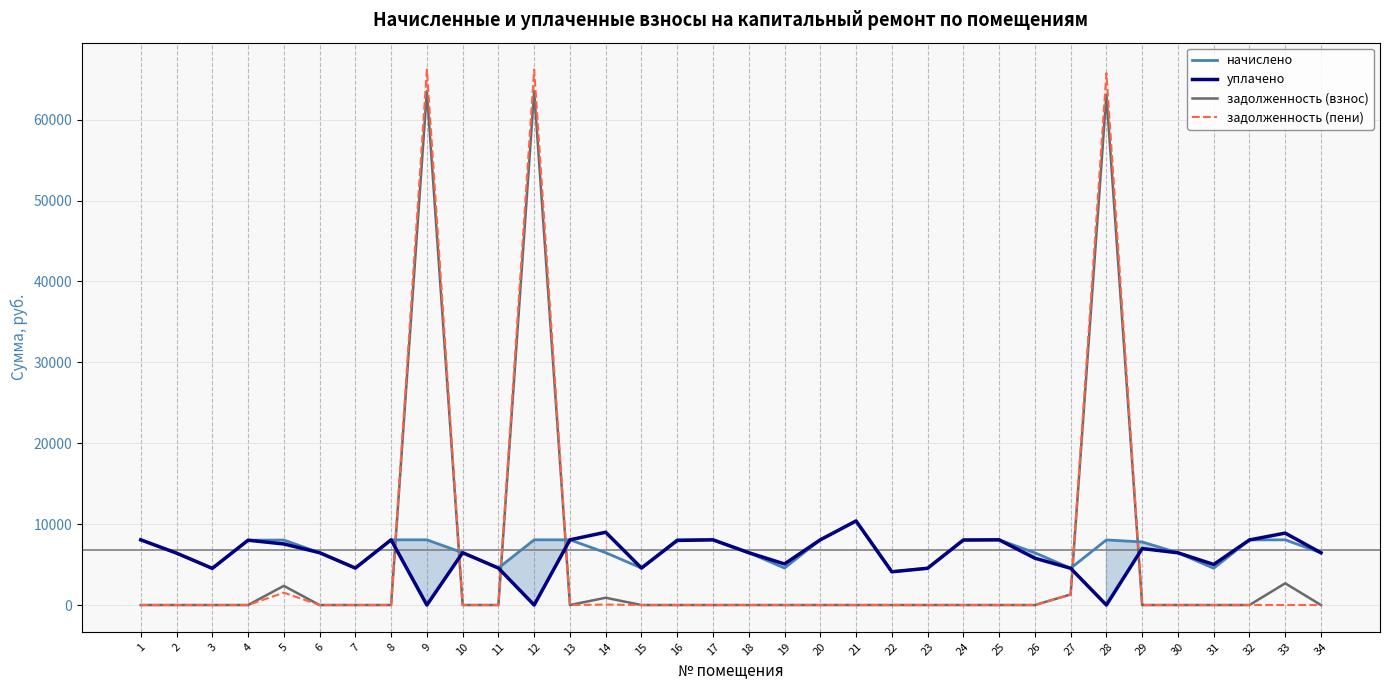

At which category does начислено reach its first local peak?

5